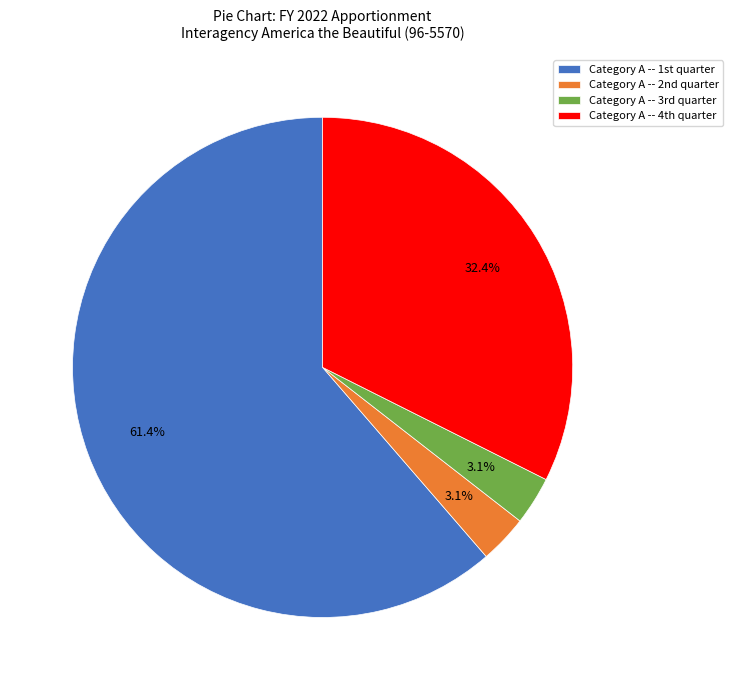

How many slices are in this pie chart?

4